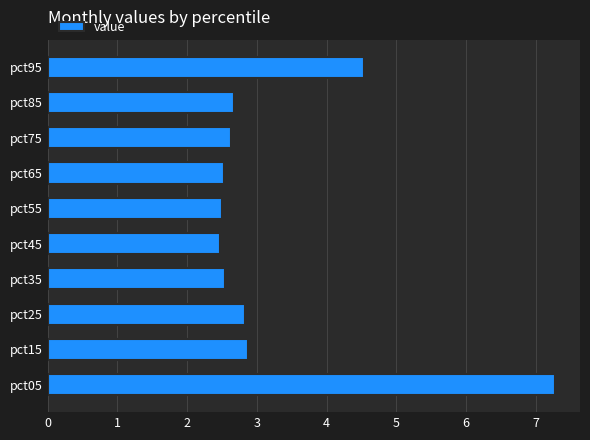

What is the ratio of the value at pct75 to the value at pct95?

0.6